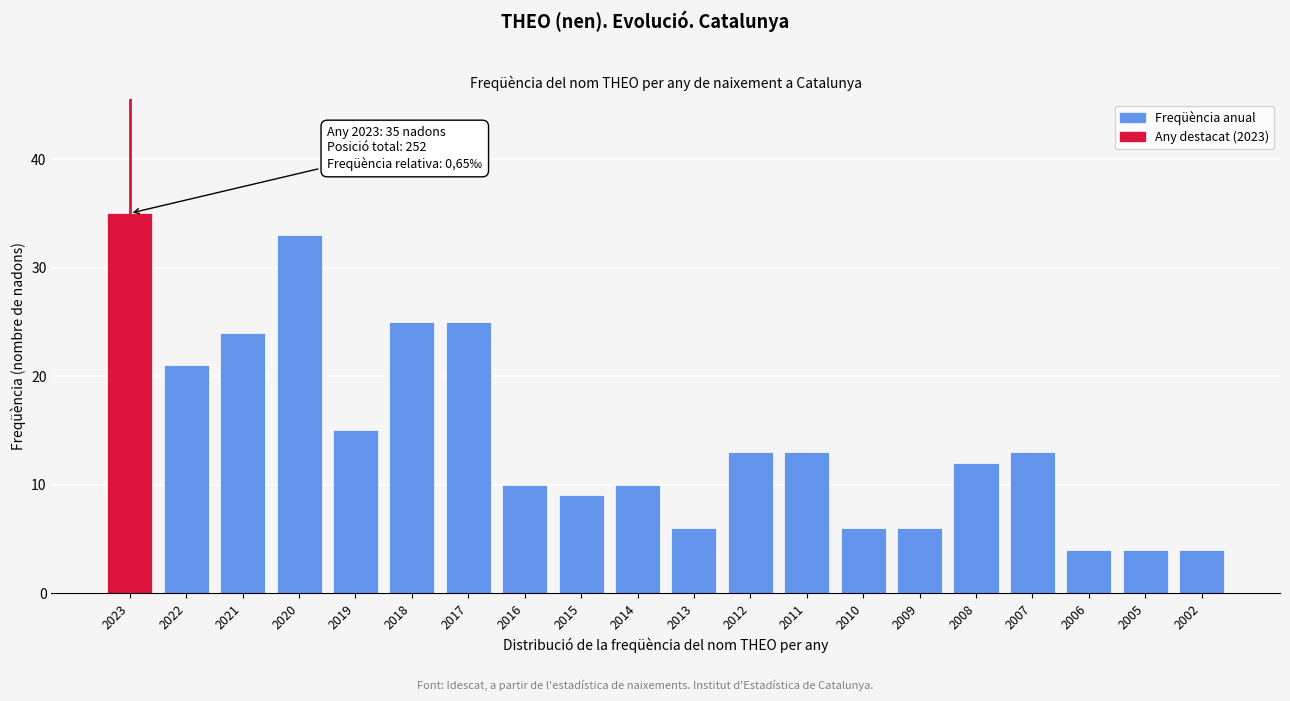

Reading left to right, list all the values displayed in this chart.

2023=35	2022=21	2021=24	2020=33	2019=15	2018=25	2017=25	2016=10	2015=9	2014=10	2013=6	2012=13	2011=13	2010=6	2009=6	2008=12	2007=13	2006=4	2005=4	2002=4